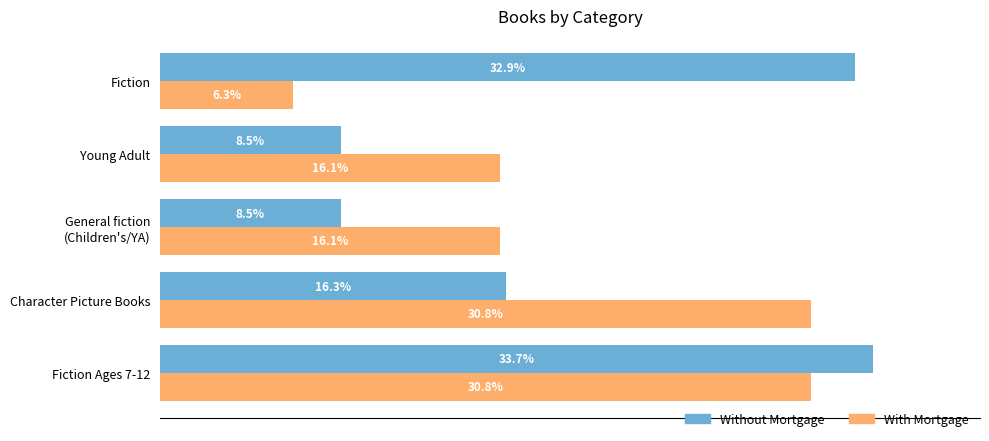

Which category has the lowest value across all series?

Fiction